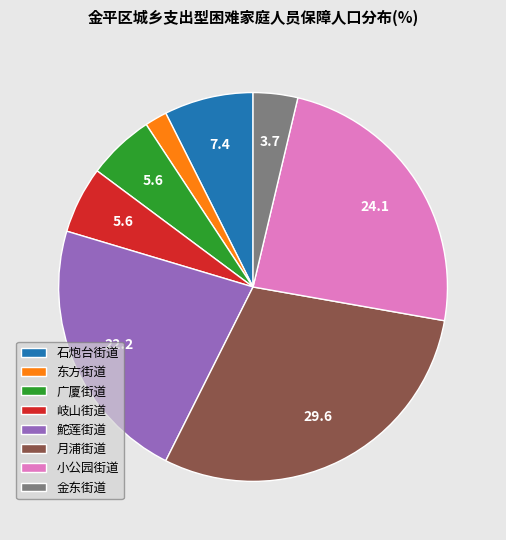

The 金东街道 slice represents 4% of the pie. True or false?

True